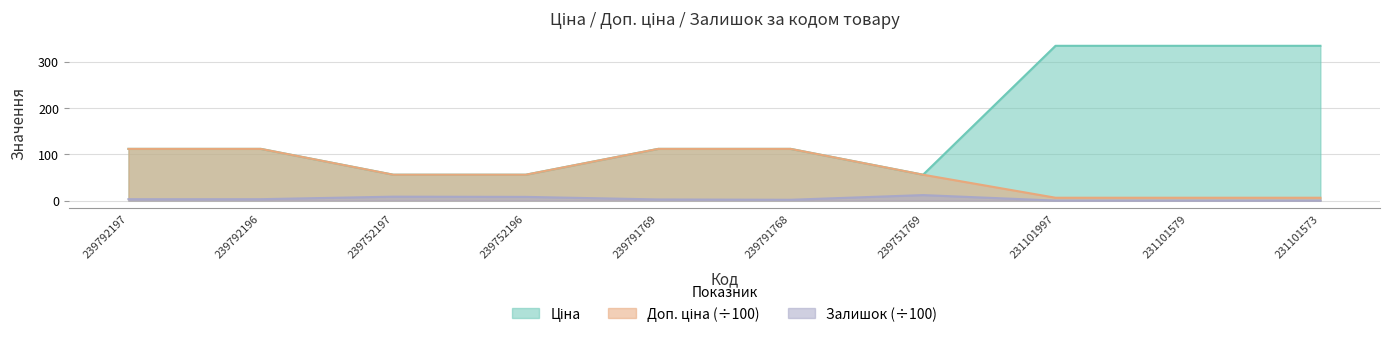

At which category is the sum across all series the highest?

231101997